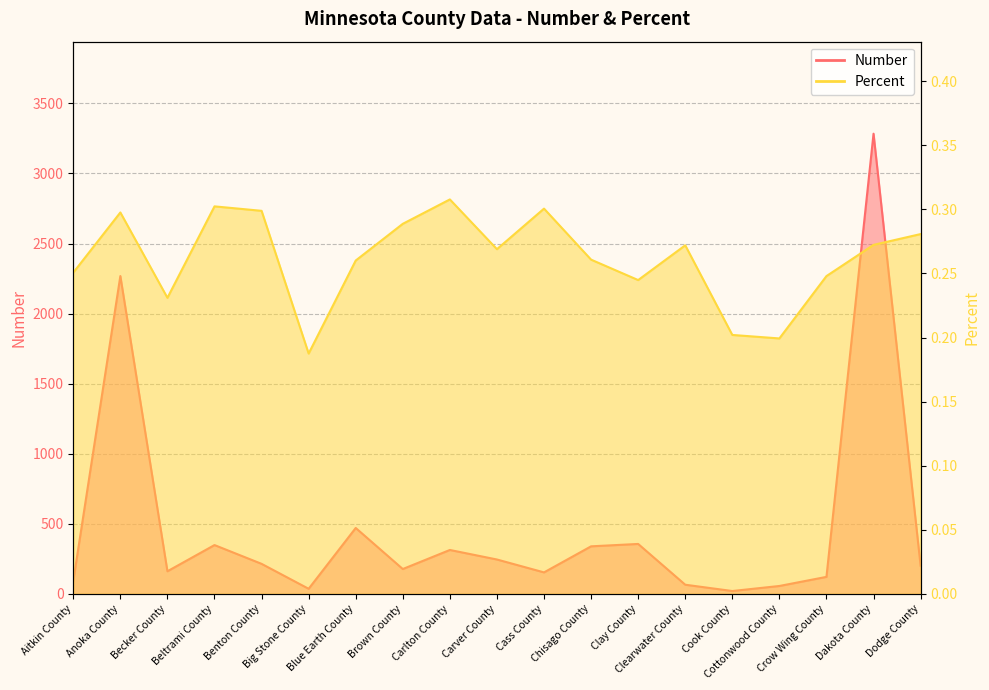

What is the value of the Number point at the 15th from the left?

20.0